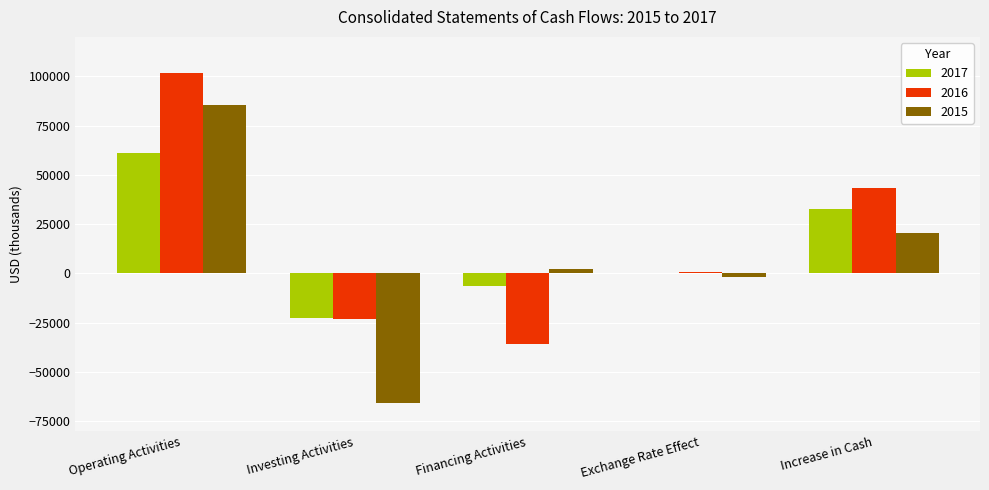

What is the greatest value displayed?

101519